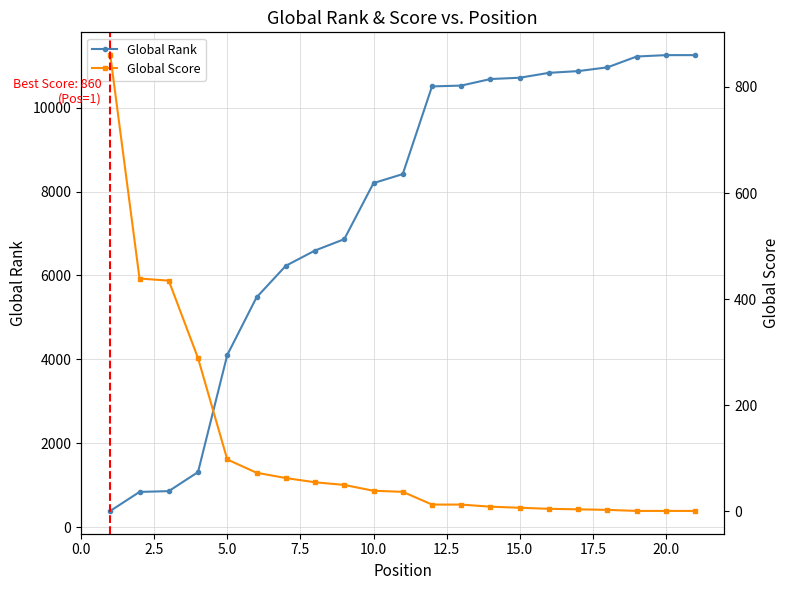

What is the difference between the maximum and minimum values in the Global Rank series?

10866